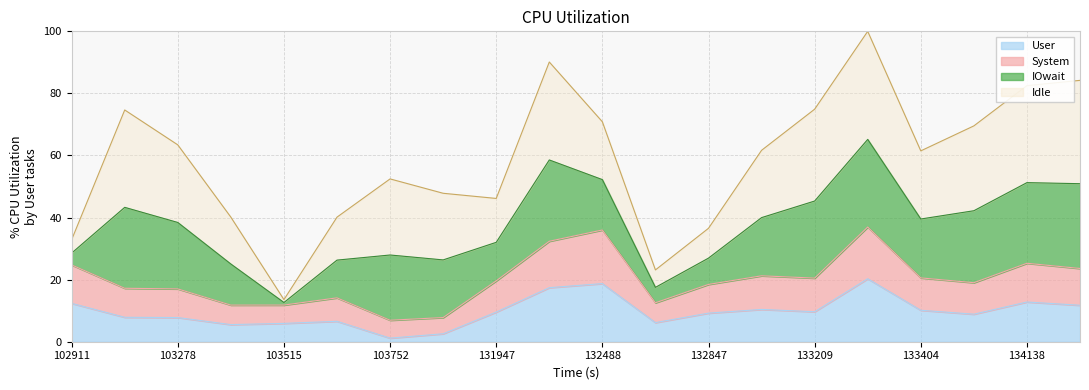

What are all the series names shown in the legend?

User, System, IOwait, Idle